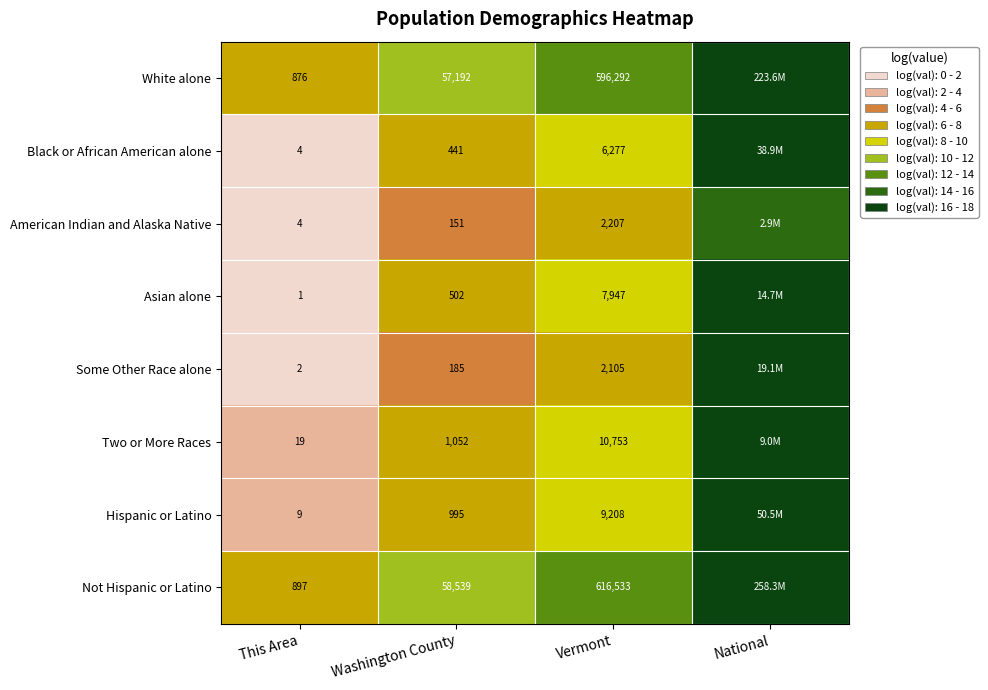

Between This Area and Washington County, which series saw the biggest shift?

Not Hispanic or Latino